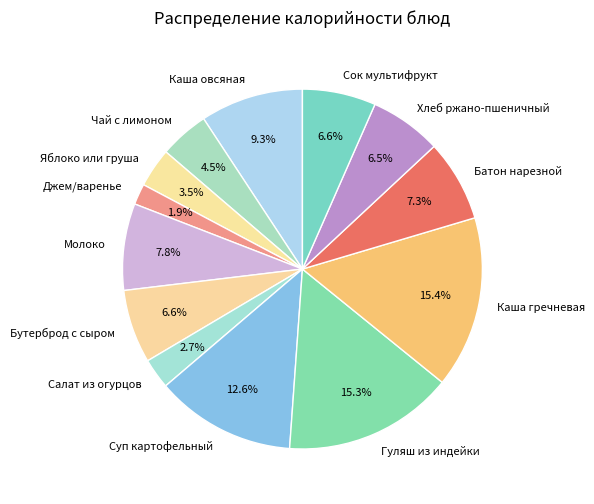

Which slice is the smallest?

Джем/варенье